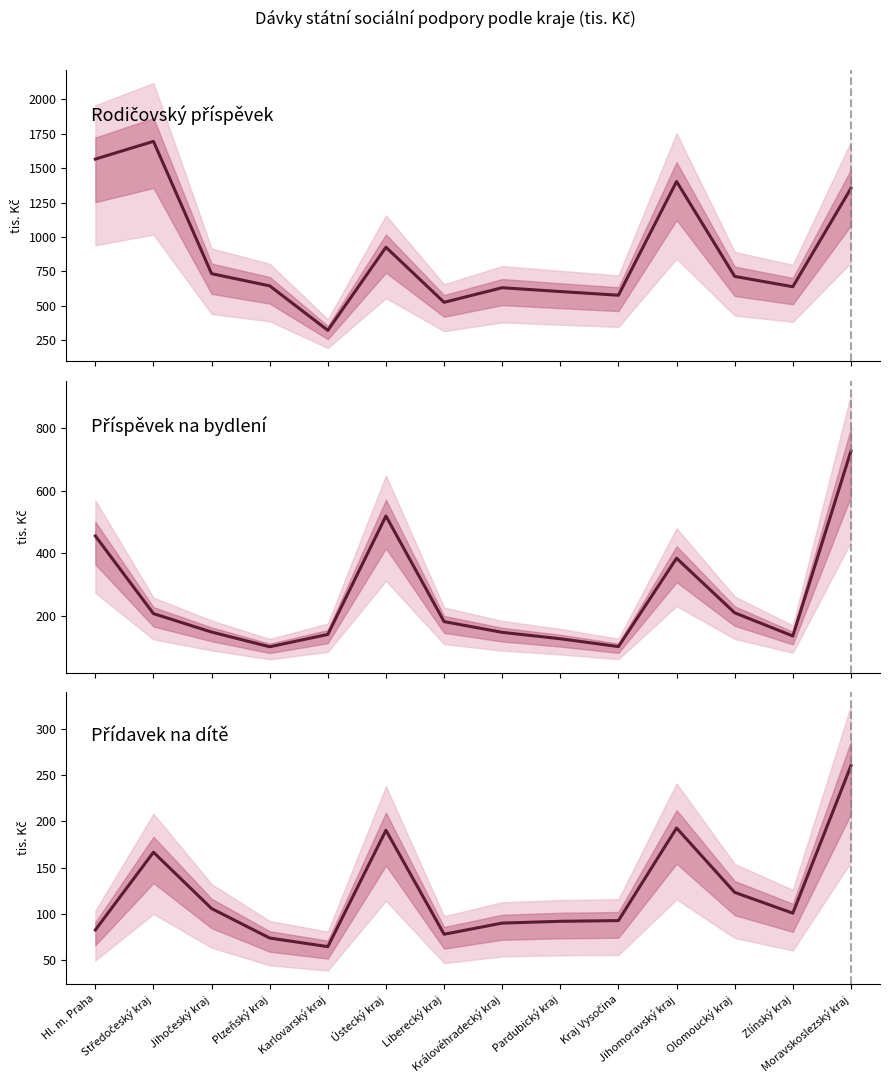

List the series in order of their peak value, highest first.

Rodičovský příspěvek (tis. Kč), Příspěvek na bydlení (tis. Kč), Přídavek na dítě (tis. Kč)